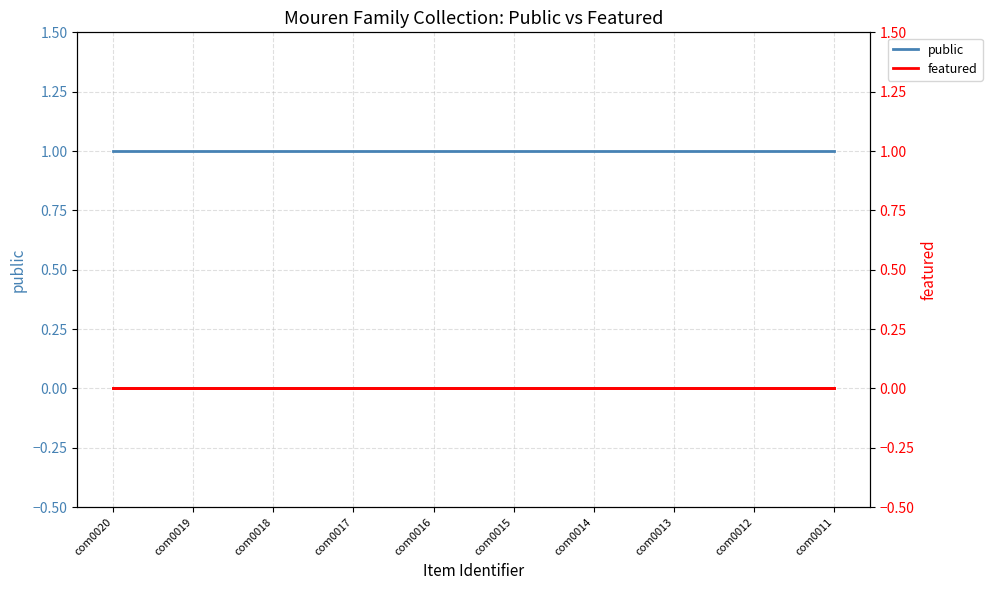

At which label is featured closest to 0?

com0020